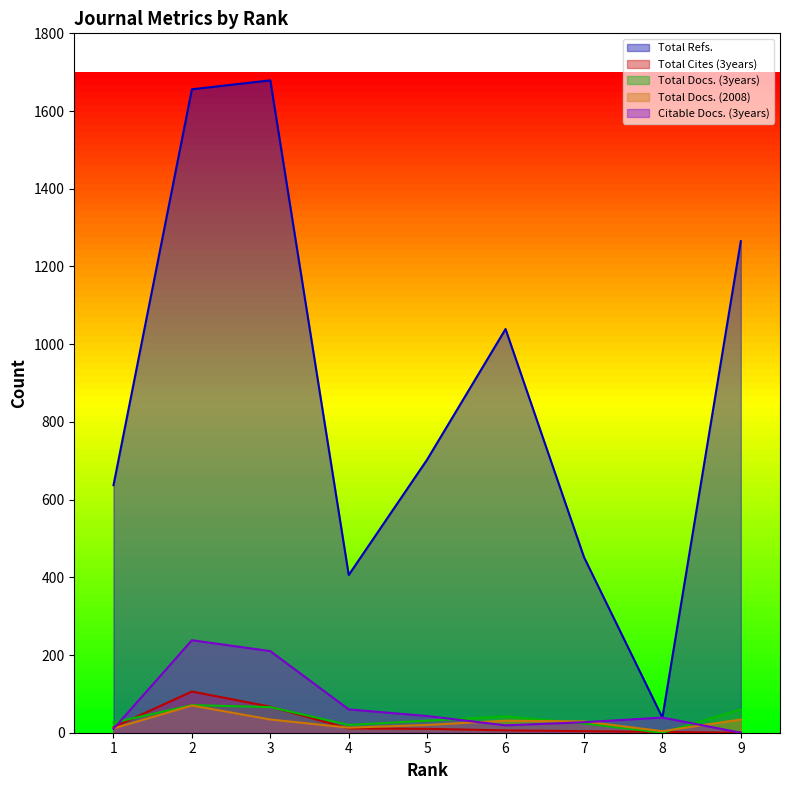

How many interior local peaks does the Total Refs. series have?

2